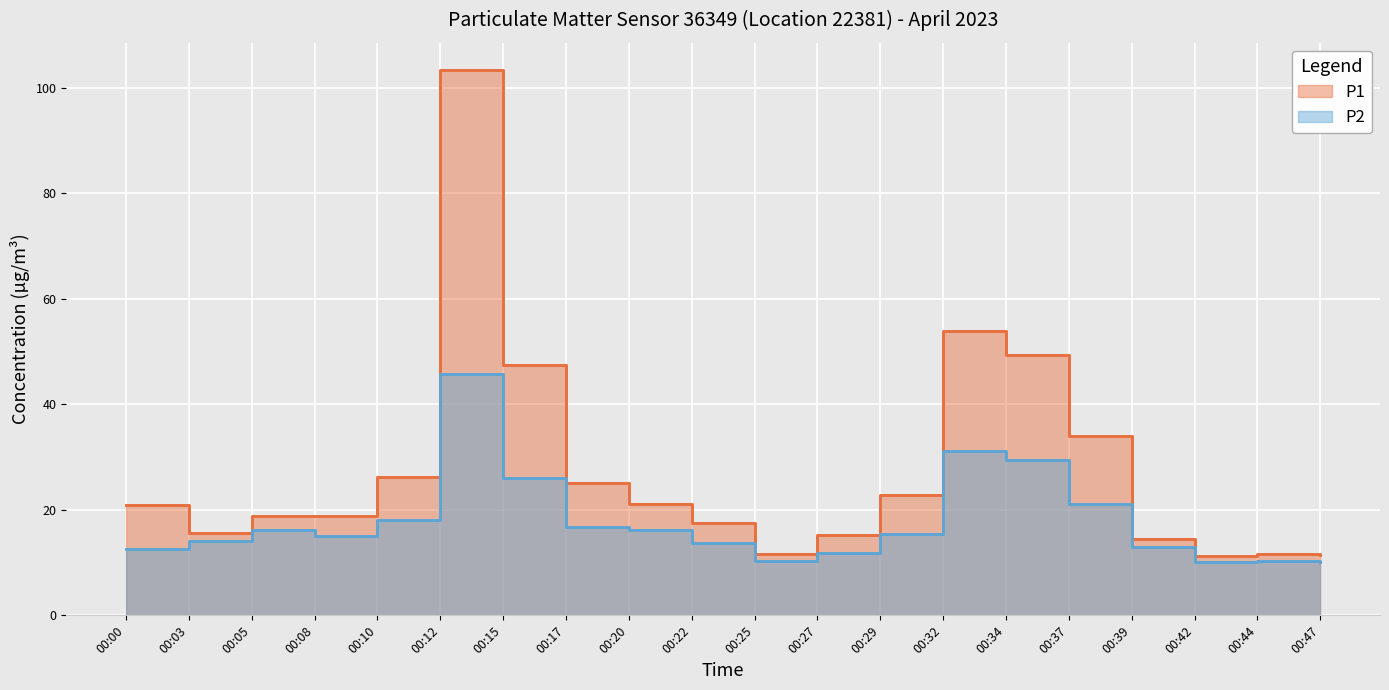

How many data points in P2 are less than 15?

9